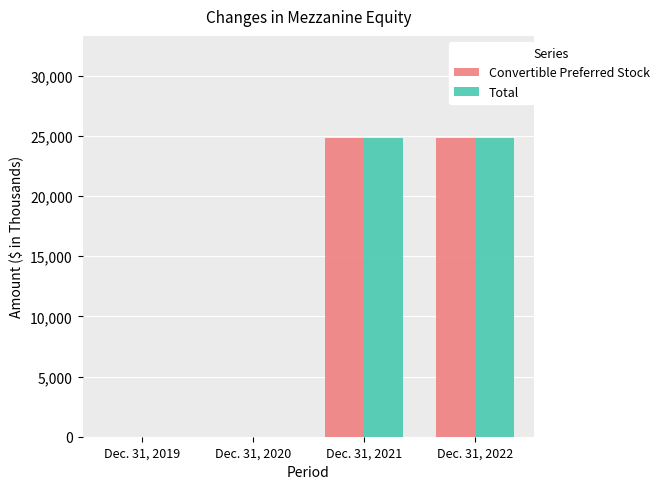

What is the maximum value for Total?

24850